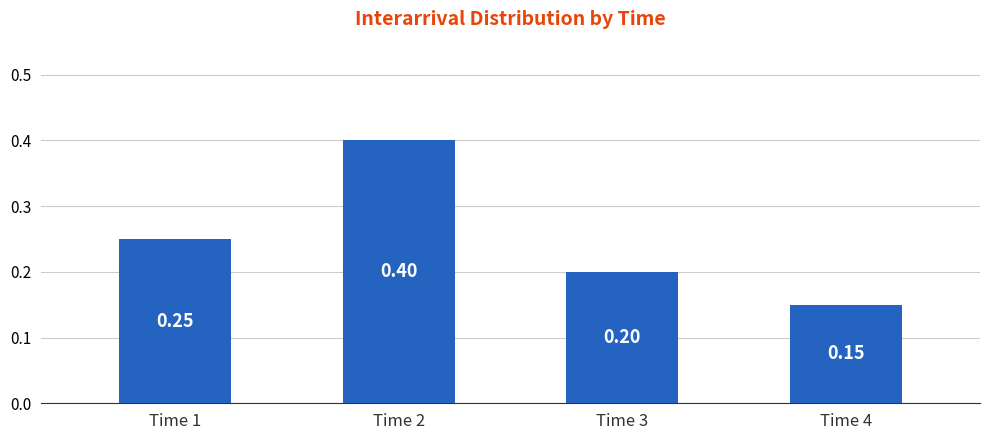

Which has a higher value, Time 4 or Time 2?

Time 2